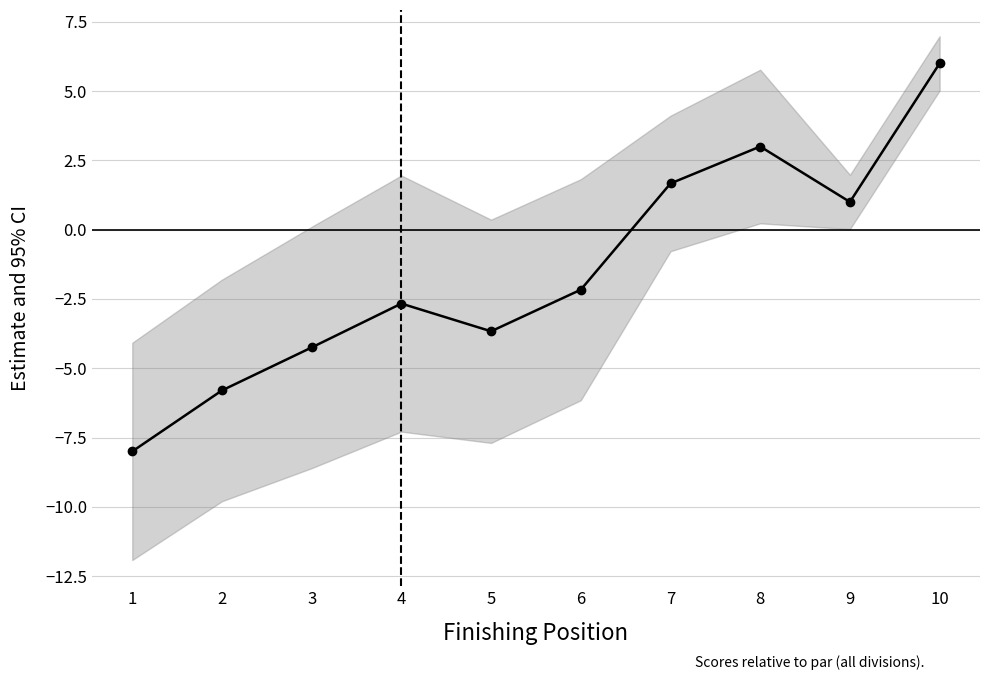

What is the difference between the values at 1 and 8?

11.0